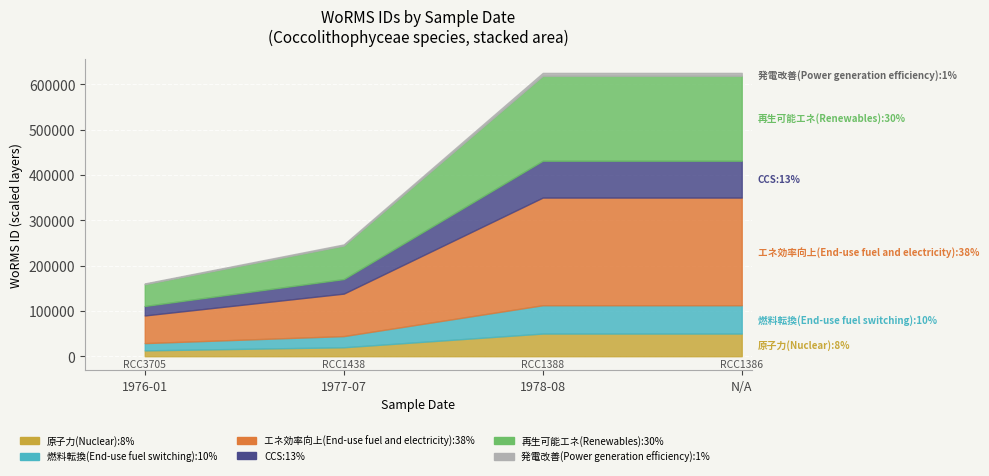

List the labels in order of value, smallest first.

RCC3705, RCC1438, RCC1388, RCC1386